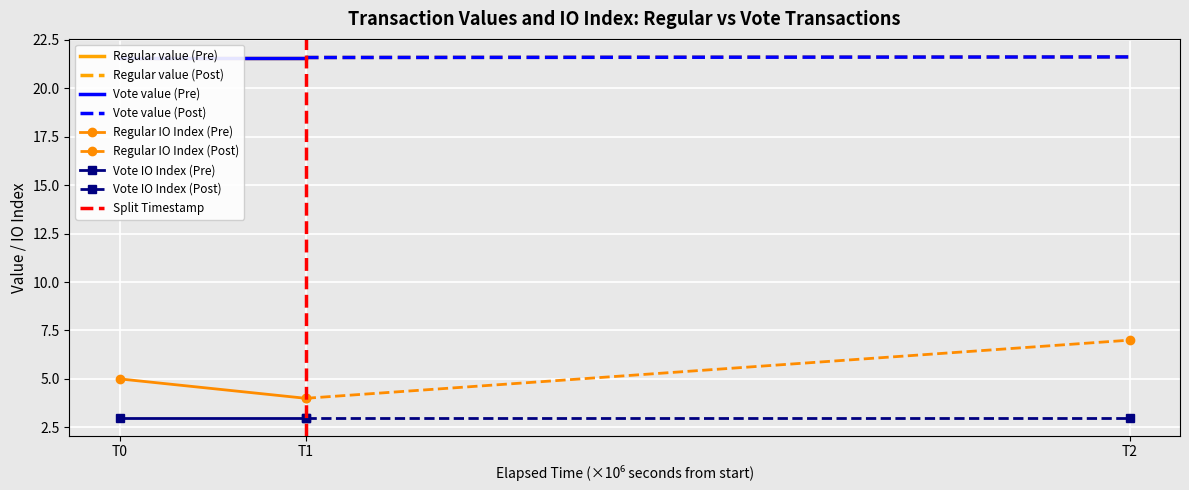

What is the spread (max minus min) of values at 1600401964?

18.6